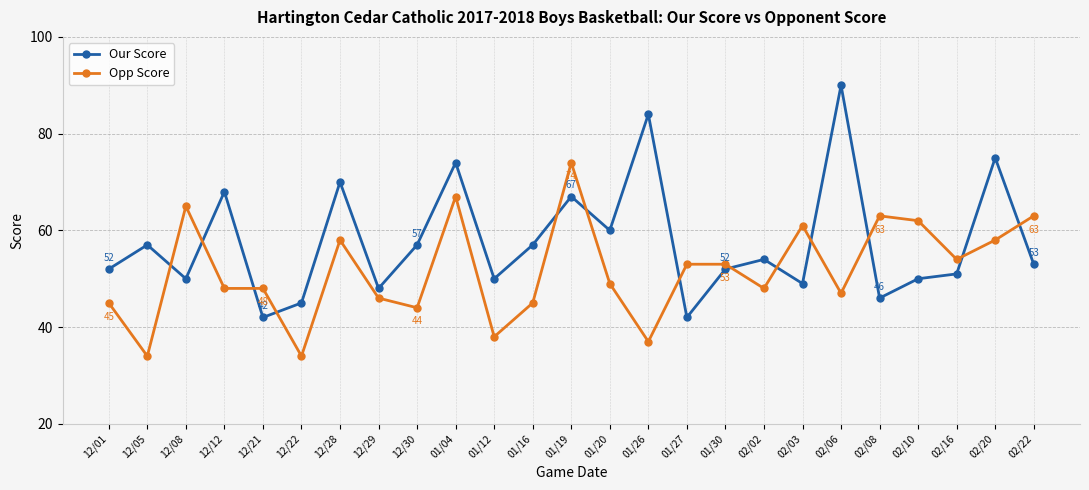

What is the difference between the highest and lowest values at 12/12?

20